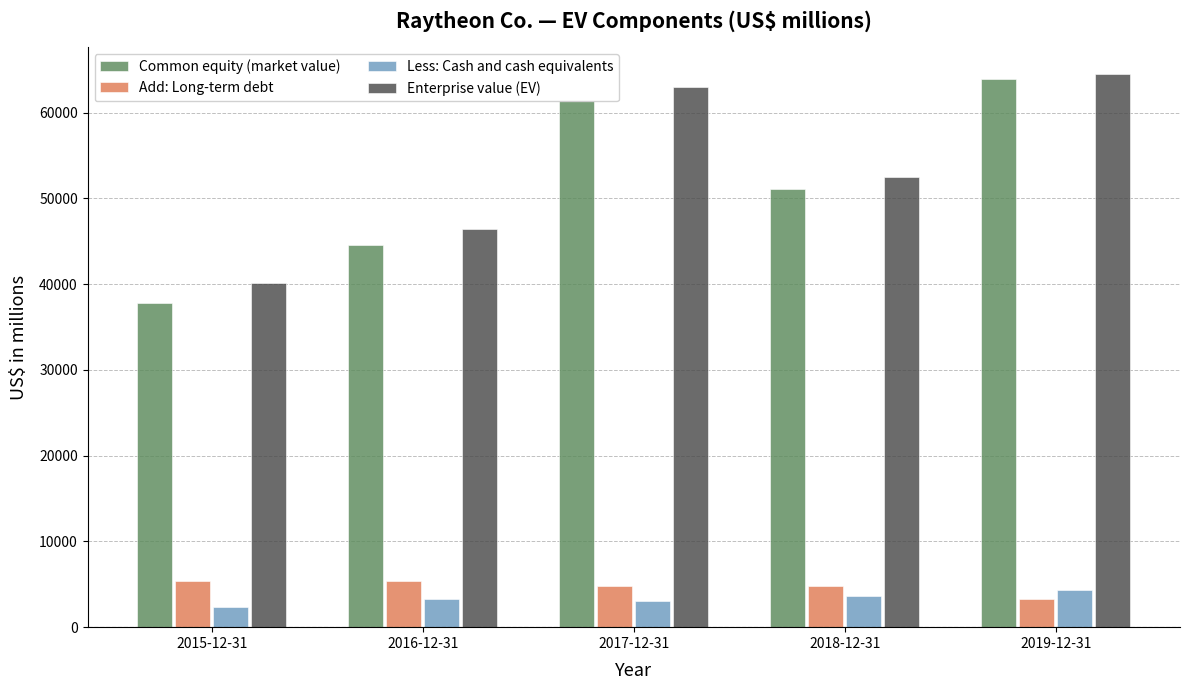

How many bars are there in total?

20